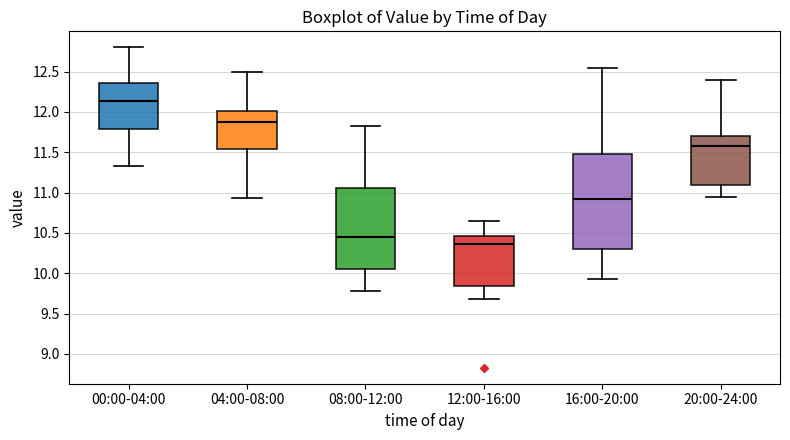

Which box's median line is the lowest?

12:00-16:00